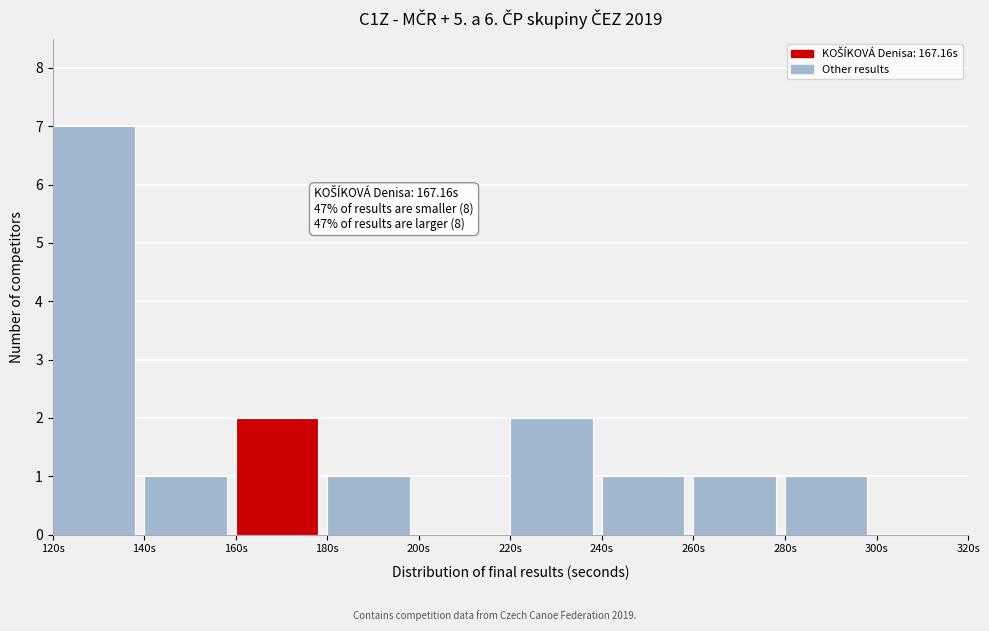

Over which range of the x-axis is the bar tallest?

120 to 140